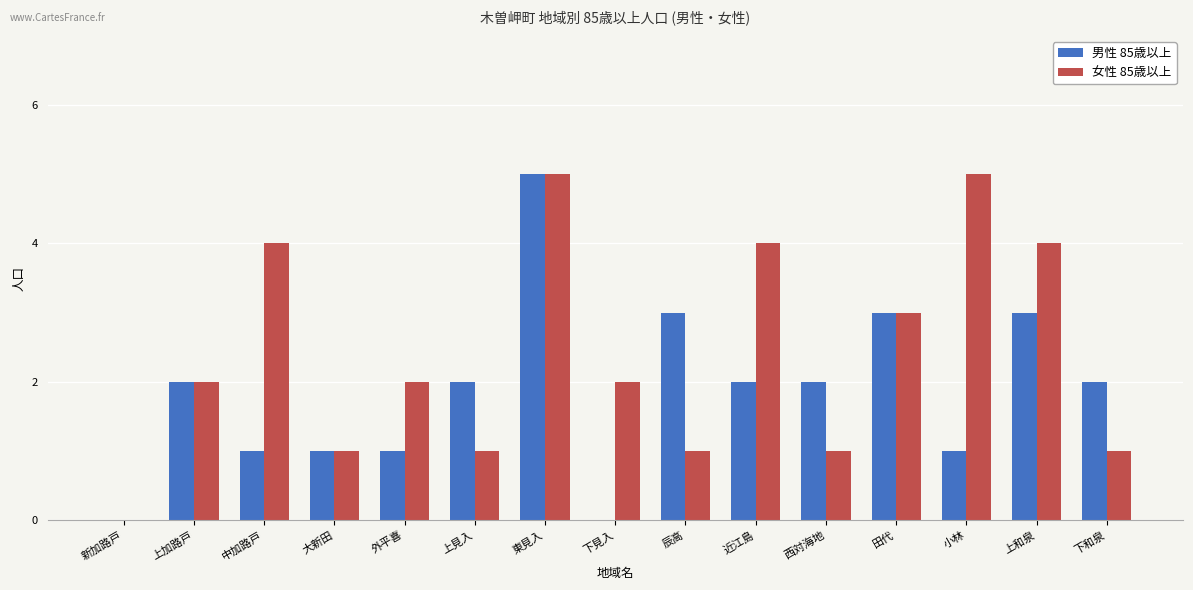

How many distinct data groups are displayed?

2